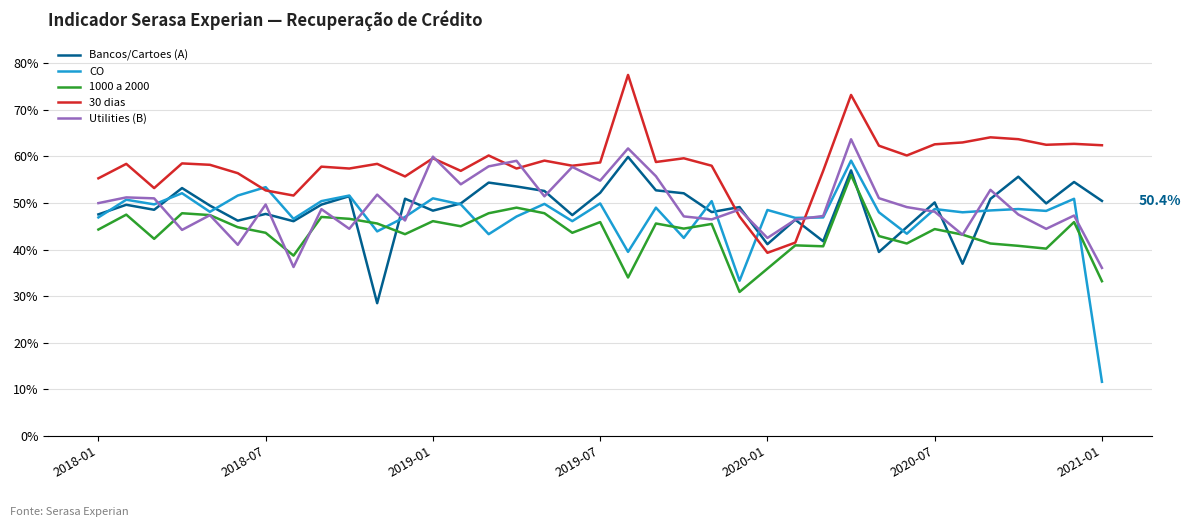

Where is CO nearest to the value 0?

2021-01